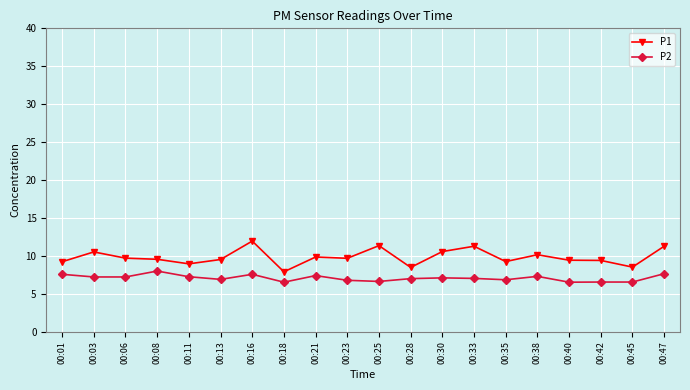

Is it true that P1 equals 6.0 at 00:06?

False